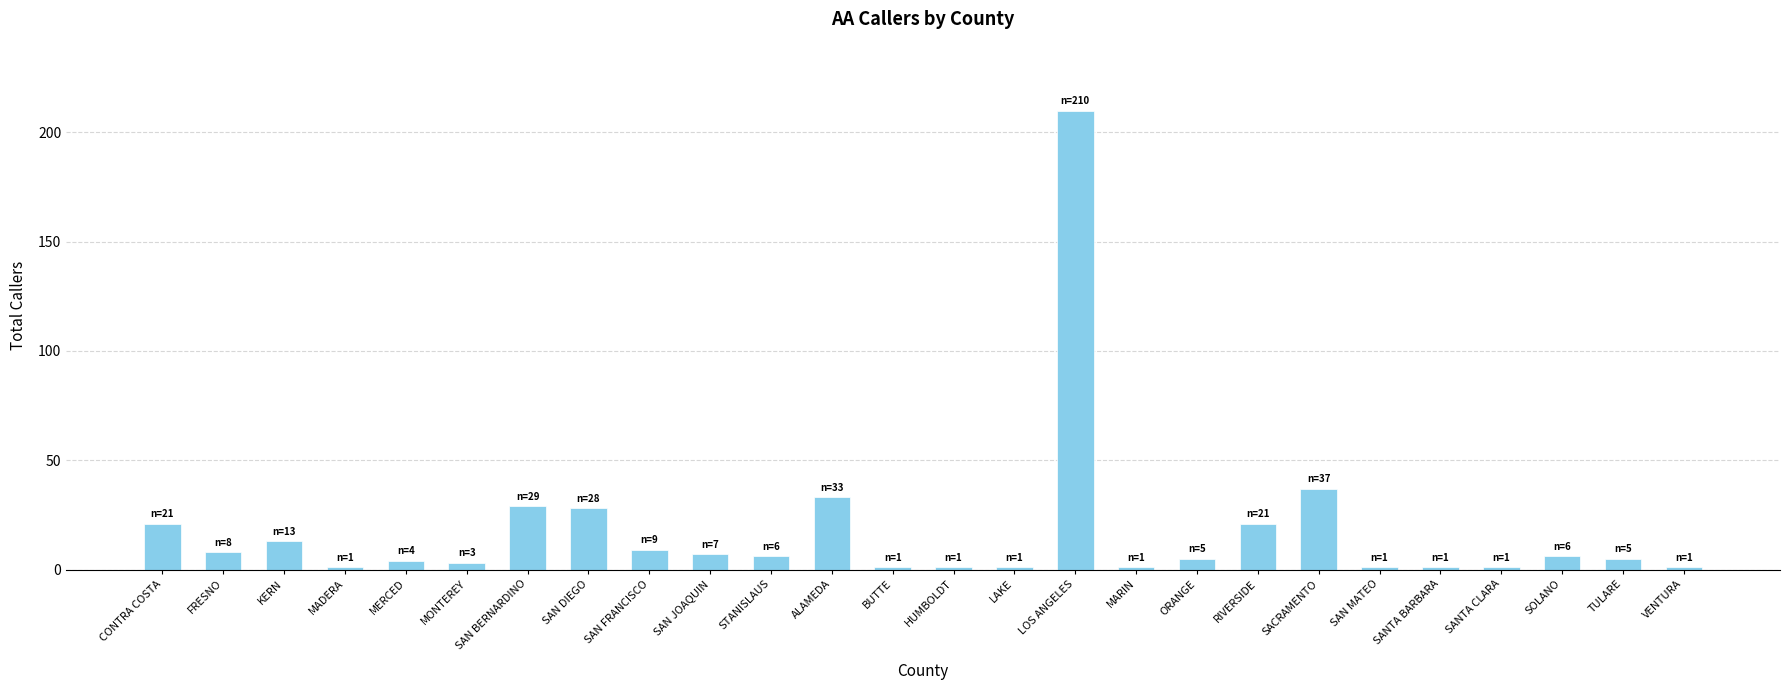

Reading left to right, transcribe all the data shown in this chart.

CONTRA COSTA=21	FRESNO=8	KERN=13	MADERA=1	MERCED=4	MONTEREY=3	SAN BERNARDINO=29	SAN DIEGO=28	SAN FRANCISCO=9	SAN JOAQUIN=7	STANISLAUS=6	ALAMEDA=33	BUTTE=1	HUMBOLDT=1	LAKE=1	LOS ANGELES=210	MARIN=1	ORANGE=5	RIVERSIDE=21	SACRAMENTO=37	SAN MATEO=1	SANTA BARBARA=1	SANTA CLARA=1	SOLANO=6	TULARE=5	VENTURA=1